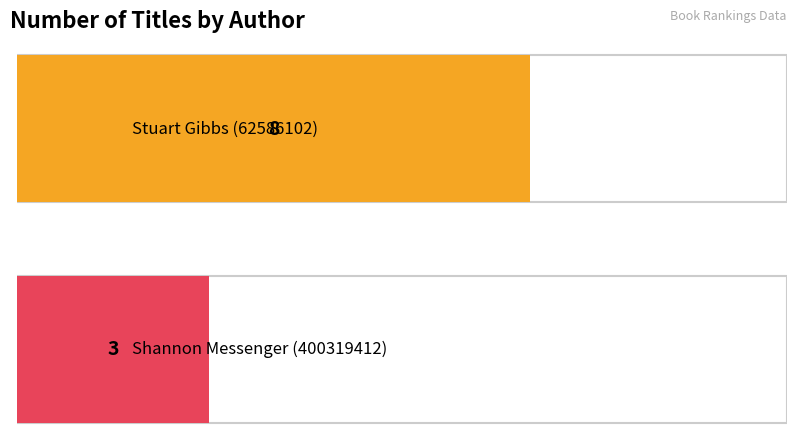

Is it true that the value at Stuart Gibbs (62586102) is 12?

False